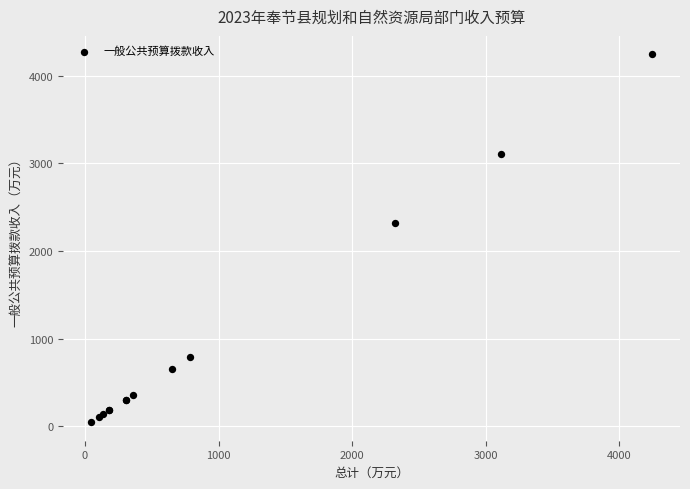

What Y value in the scatter plot is closest to 2144?

2322.7